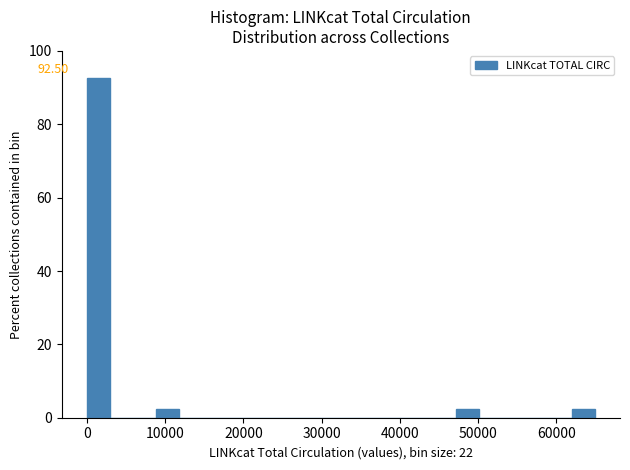

Read against the x-axis, roughly where is the centre of the tallest bar?

1000